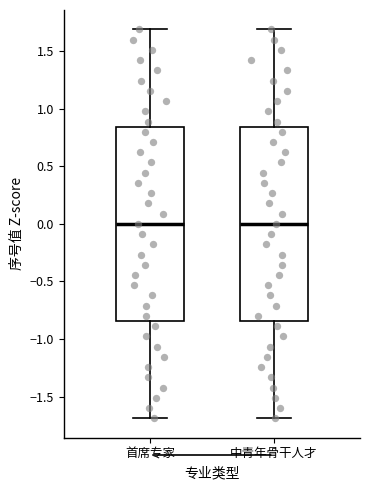

Reading left to right, transcribe this box plot: for each box, give where its median line is, the range the box spans, and where its two whiskers end, as read against the y-axis. The values are not printed on the chart, so give them approximately, as read against the axis.

首席专家: median 0.00, box -0.85 to 0.85, whiskers -1.70 to 1.70
中青年骨干人才: median 0.00, box -0.85 to 0.85, whiskers -1.70 to 1.70